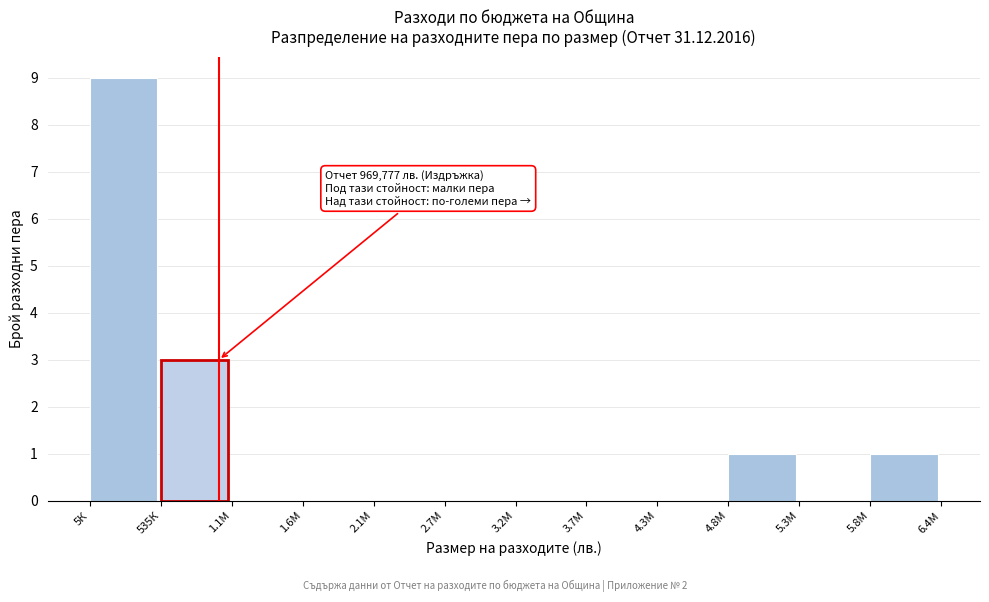

Reading left to right, transcribe all the data shown in this chart.

5К=9	535К=3	1.1М=0	1.6М=0	2.1М=0	2.7М=0	3.2М=0	3.7М=0	4.3М=0	4.8М=1	5.3М=0	5.8М=1